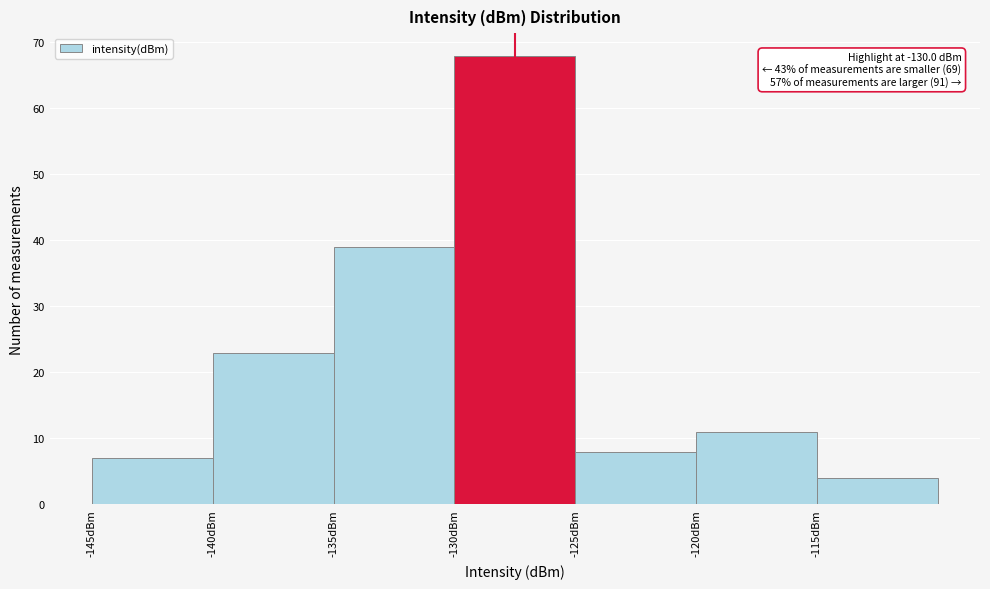

Over which range of the x-axis is the bar tallest?

-130 to -125